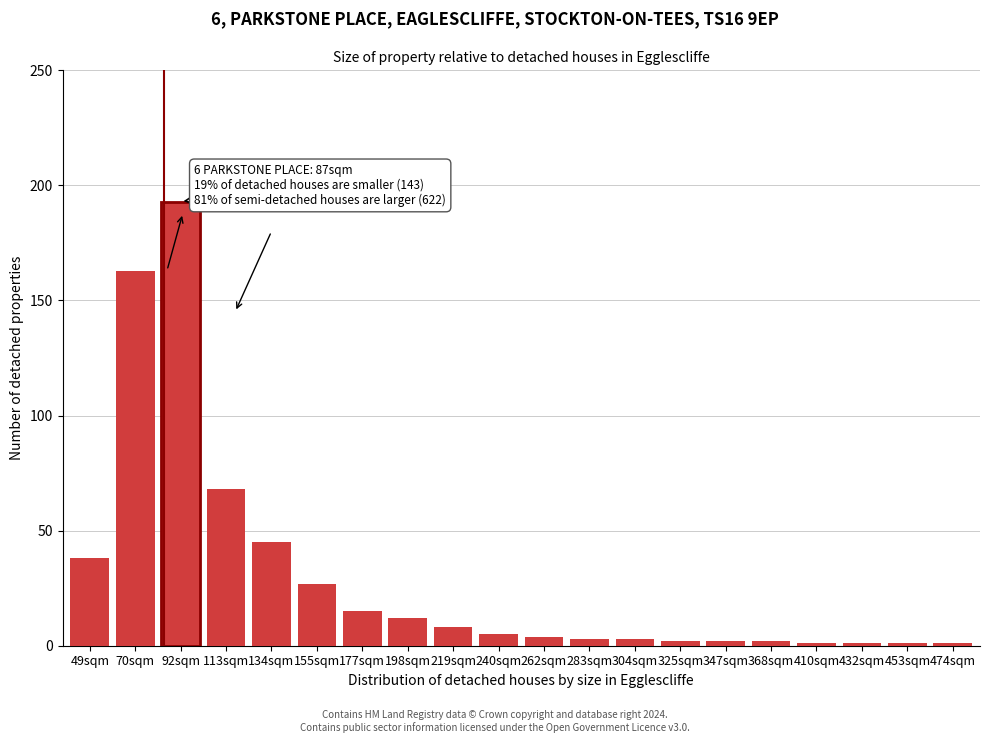

Reading right to left, what are all the values shown in this chart?

1	1	1	1	2	2	2	3	3	4	5	8	12	15	27	45	68	193	163	38